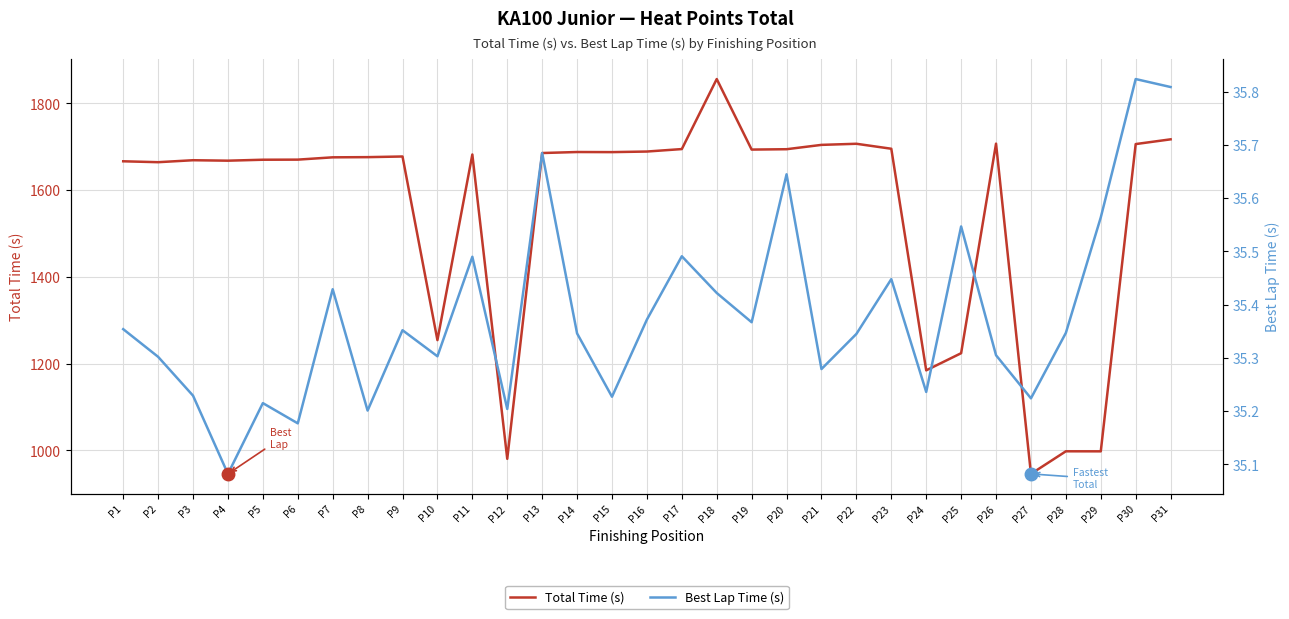

What is the lowest value of the Total Time (s) series?

946.0